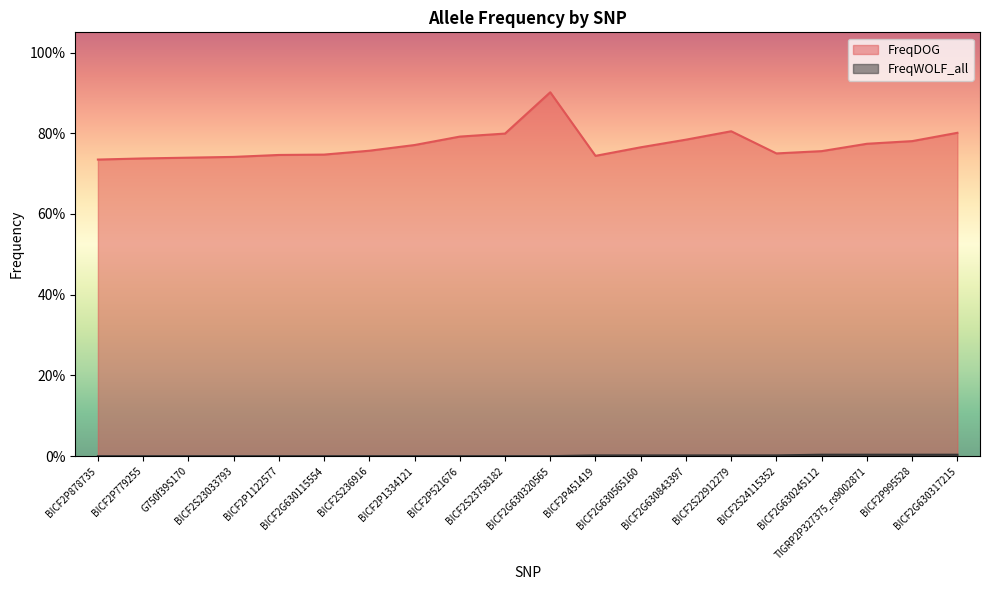

Is it true that FreqDOG equals 0.5 at BICF2G630843397?

False